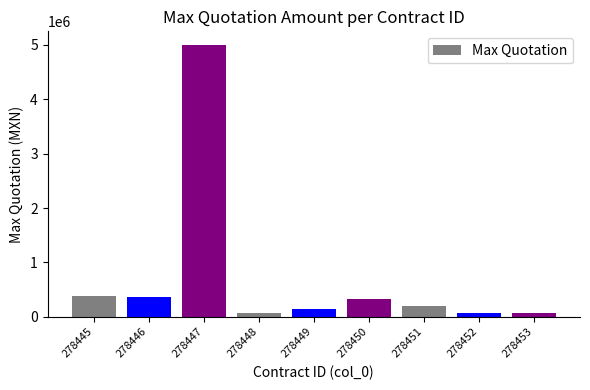

Where is the data nearest to the value 2534895?

278445